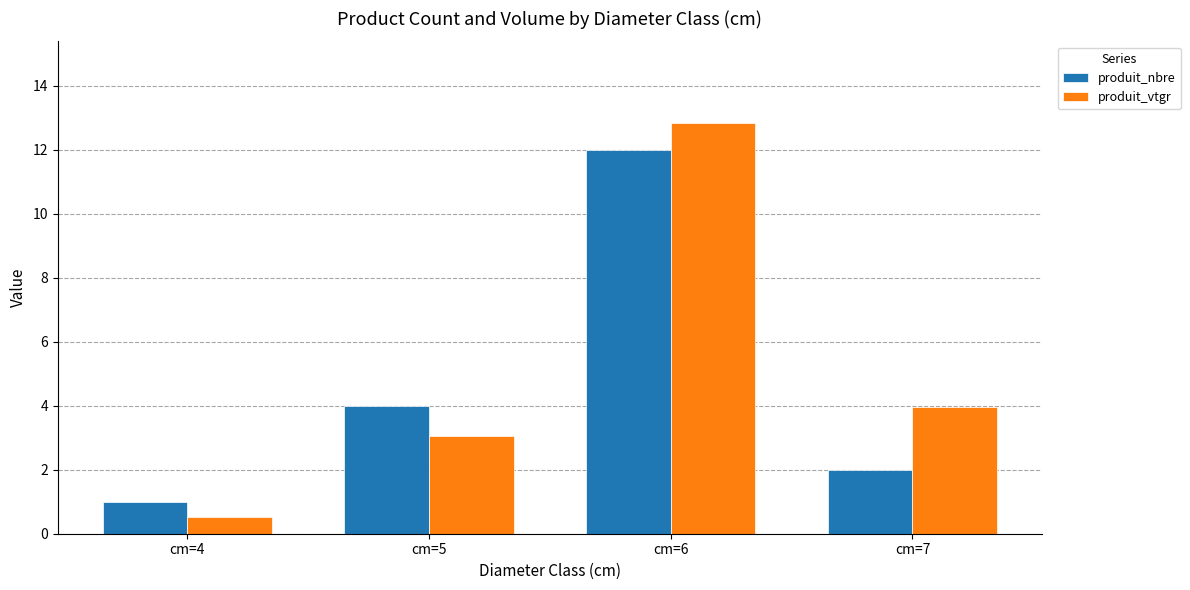

At cm=7, list the series in order from smallest to largest.

produit_nbre, produit_vtgr